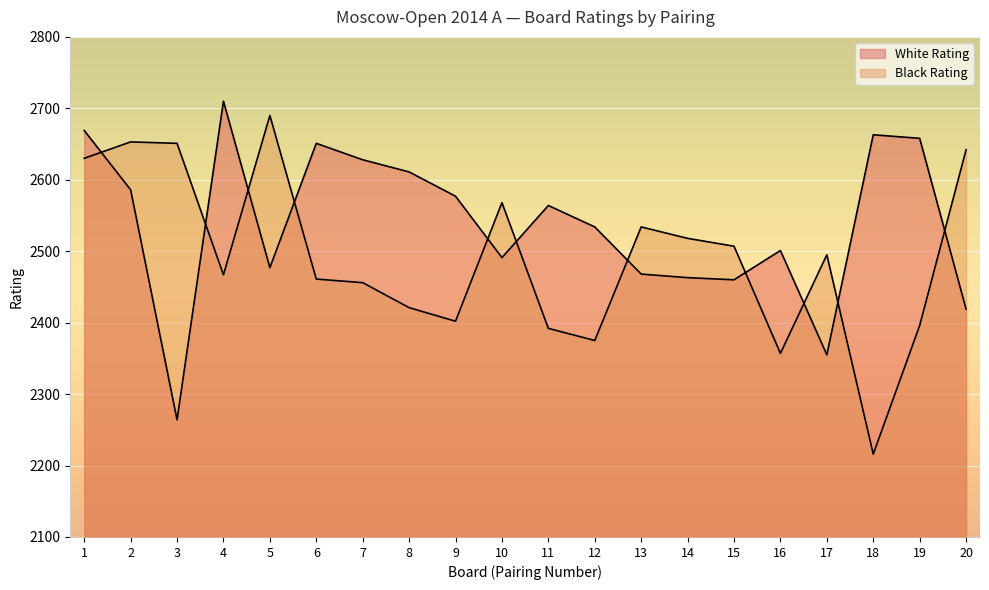

At which label is Black Rating closest to 2453?

7